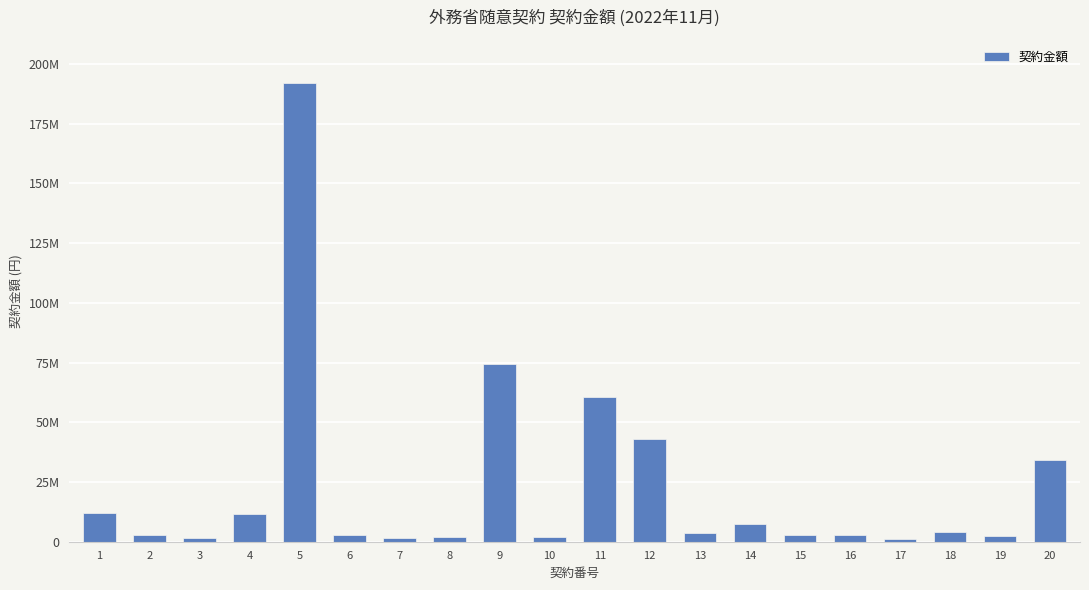

Does the chart contain stacked bars?

No